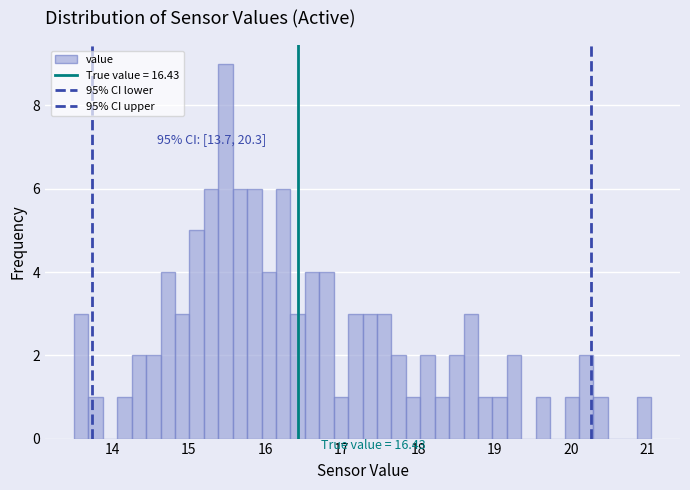

Around what value on the x-axis is the tallest bar? Give the approximate position of its centre, as read against the axis.

15.5